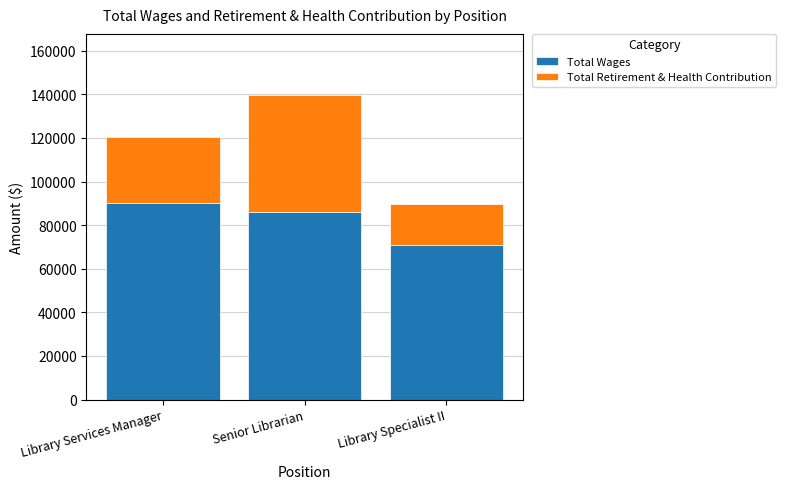

Reading right to left, list the values for the Total Wages series.

70845	85973	90289